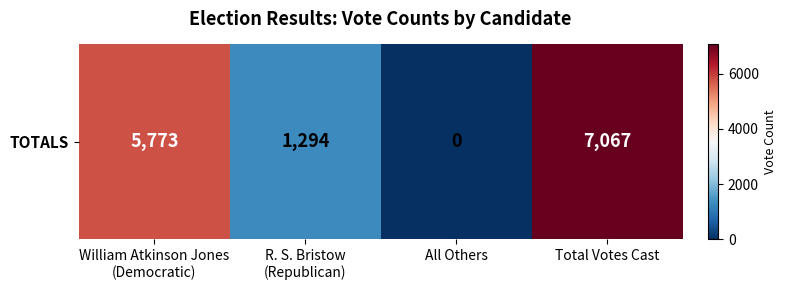

True or false: the data shows 1294 at R. S. Bristow
(Republican).

True